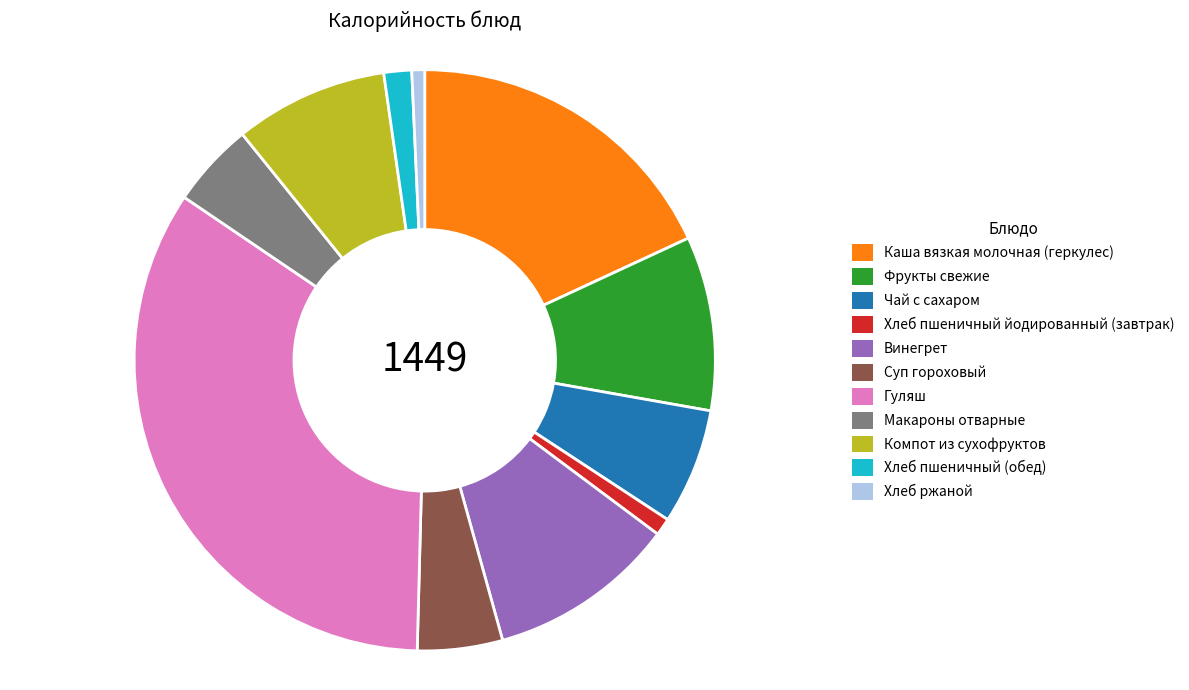

Count the number of slices in the pie.

11